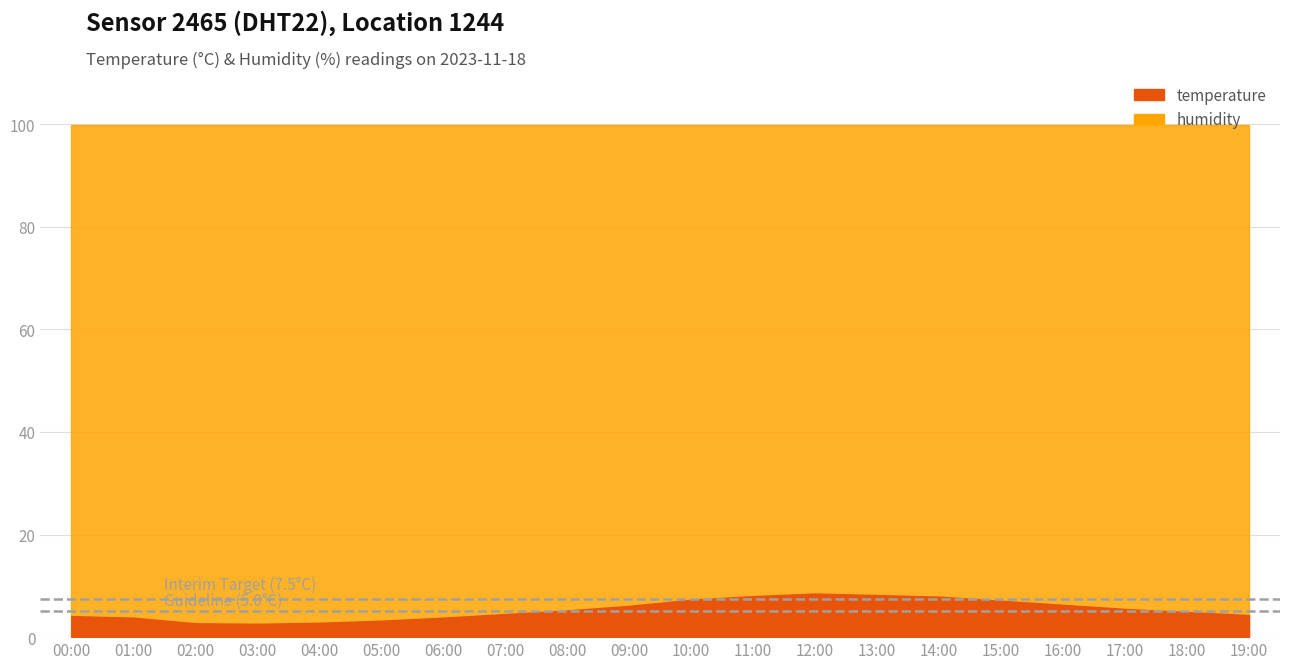

True or false: the data shows 2.7 at 02:00.

True